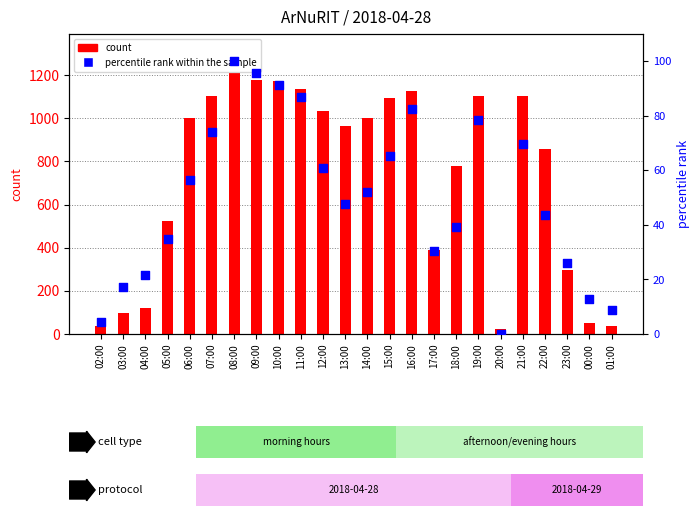

What is the total value across all series at 21:00?

1170.6